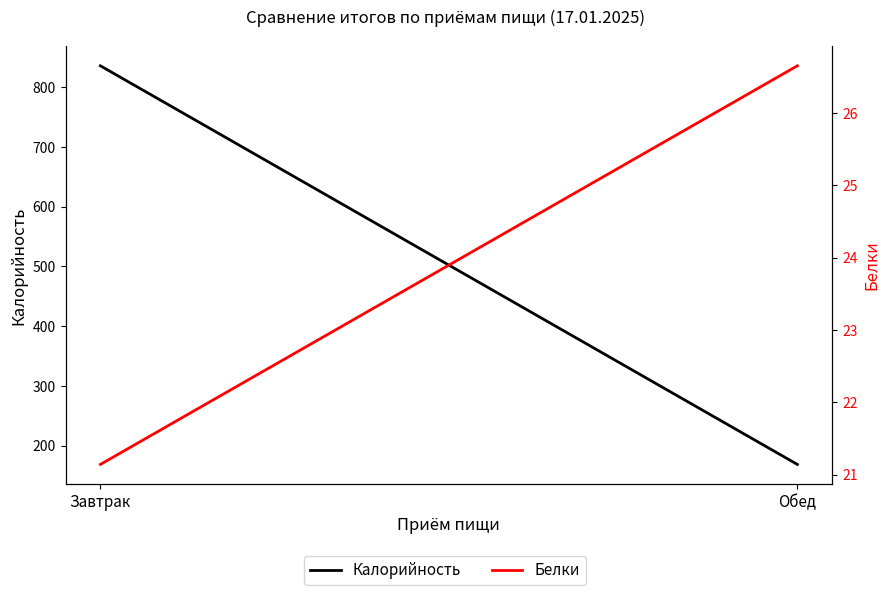

Between Обед and Завтрак, which is larger?

Завтрак